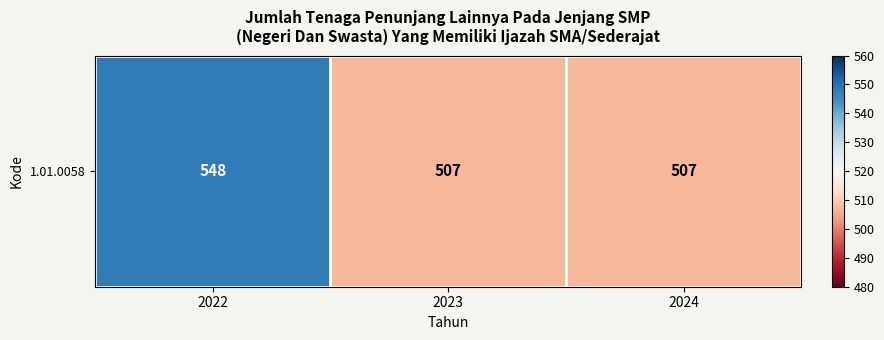

What is the ratio of the value at 2022 to the value at 2023?

1.1